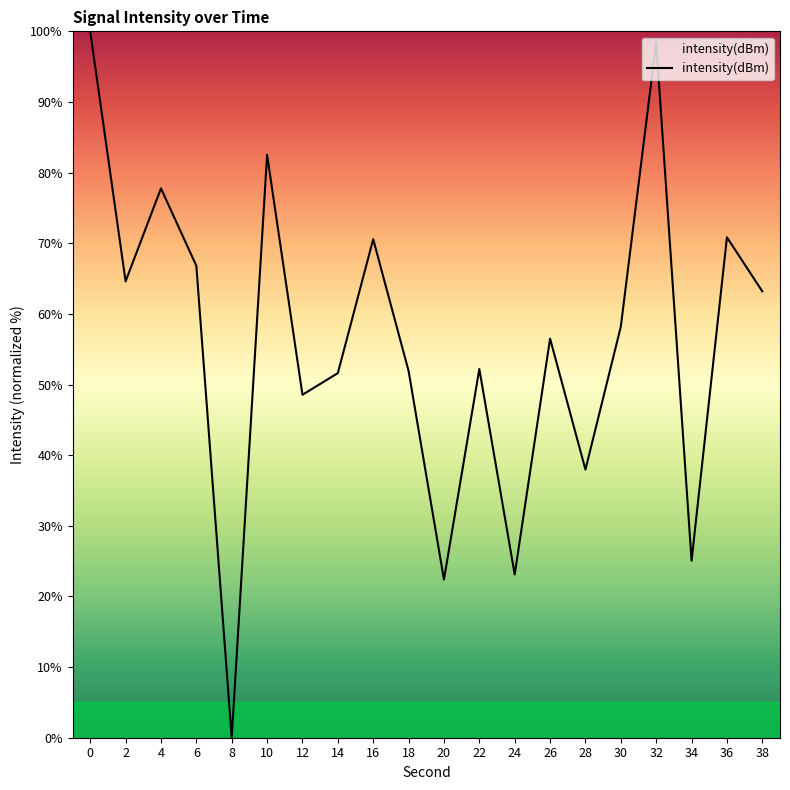

What is the change in value from 2 to 14?

-13.0